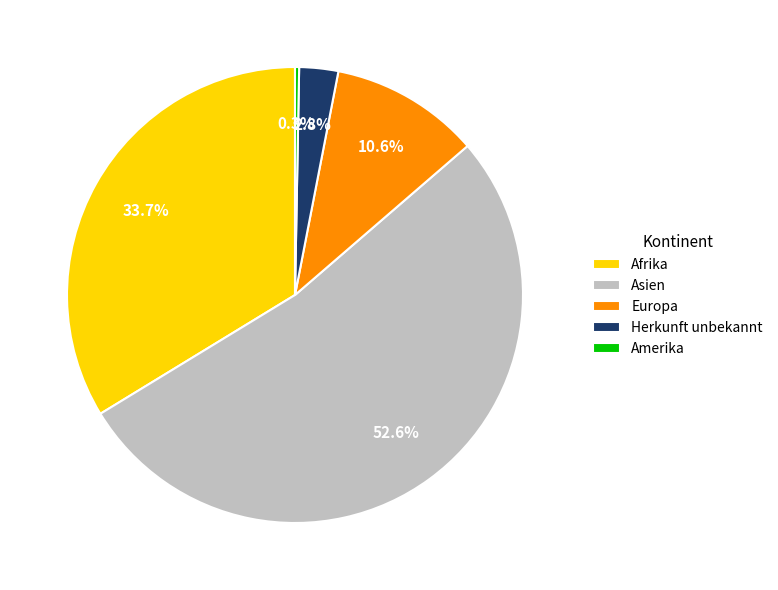

Which slice represents more than half of the pie?

Asien